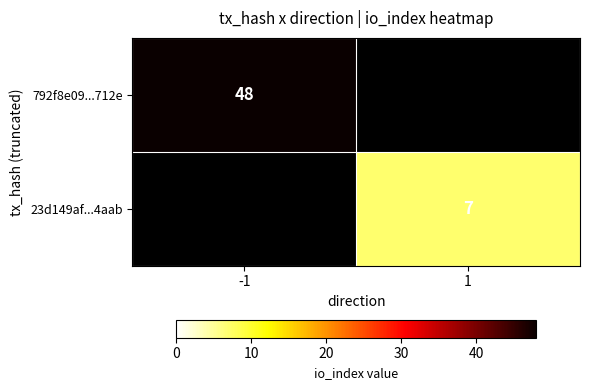

Is the value of 23d149af...4aab at 1 greater than the value of 792f8e09...712e at -1?

No